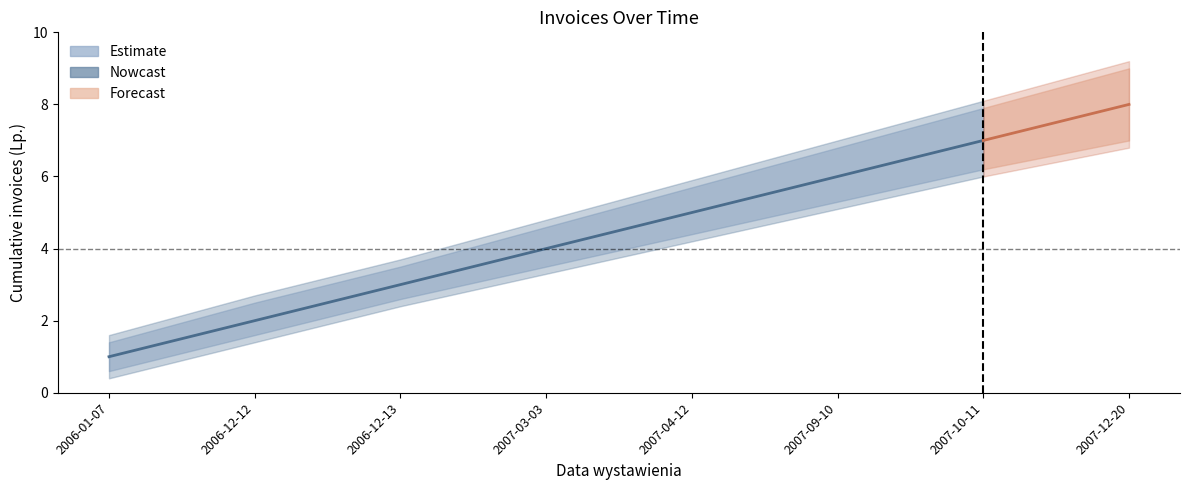

At which label is the value closest to 4?

2007-03-03